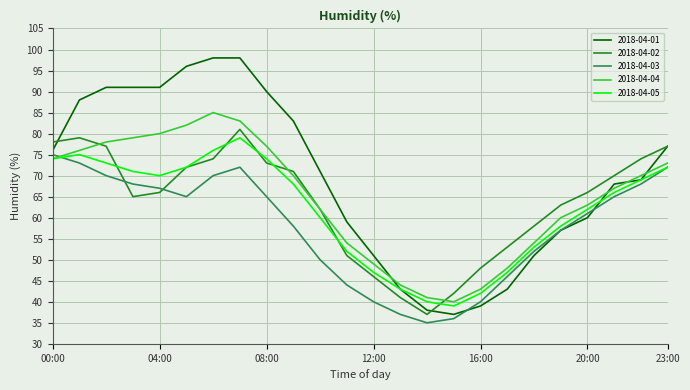

What is the maximum value shown in the chart?

98